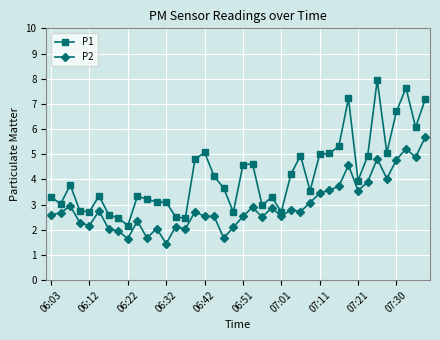

What is the value of the P1 point at the 13th from the left?

3.1